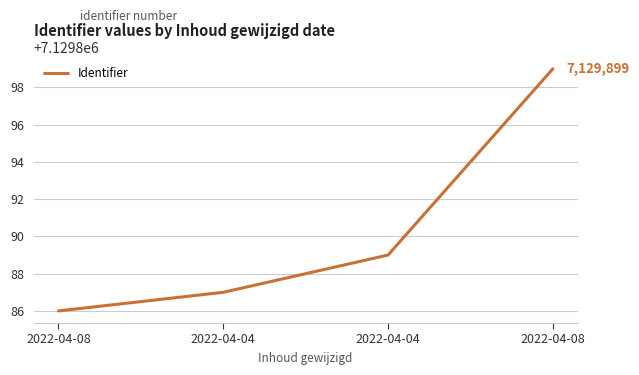

How many series are shown in this chart?

1